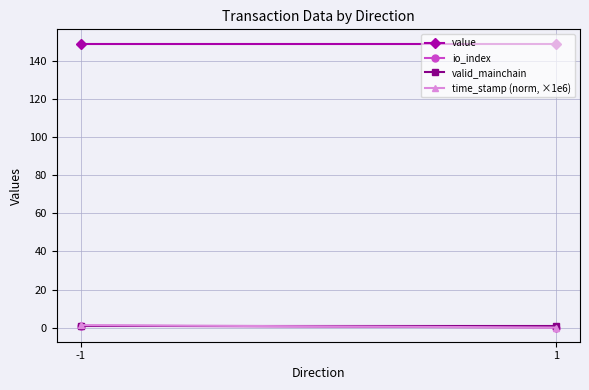

What are all the series names shown in the legend?

value, io_index, valid_mainchain, time_stamp (norm, ×1e6)